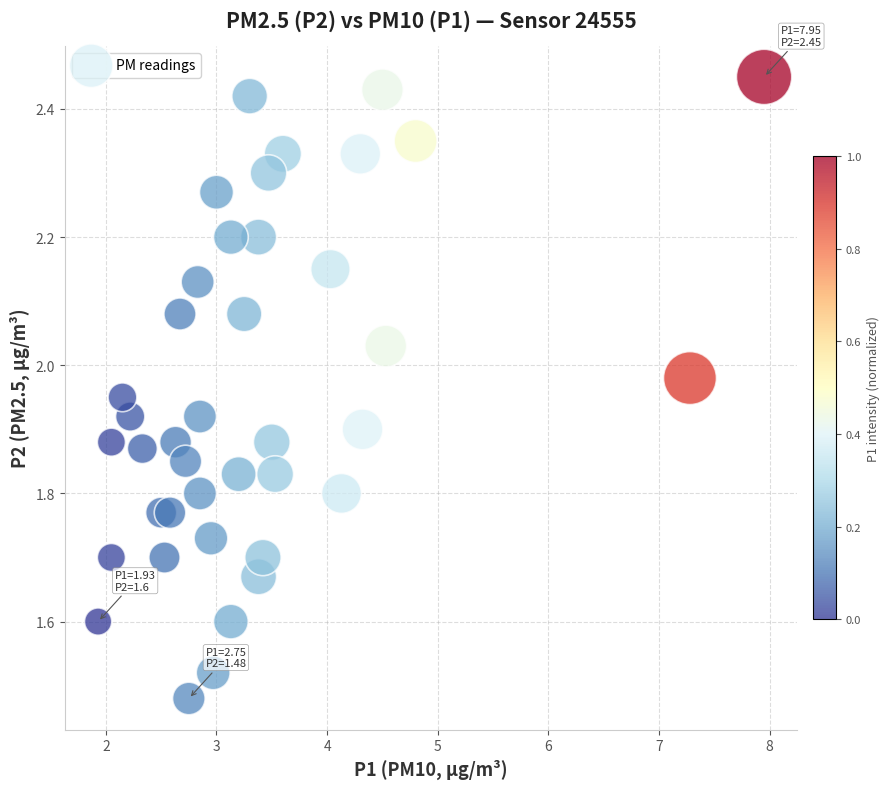

What is the range of Y values (max minus min)?

1.0